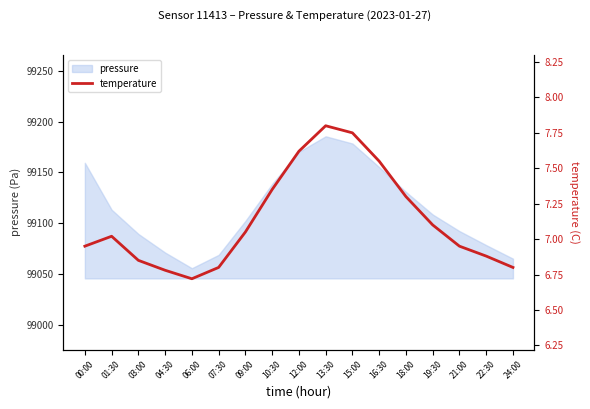

Does the chart have visible grid lines?

No